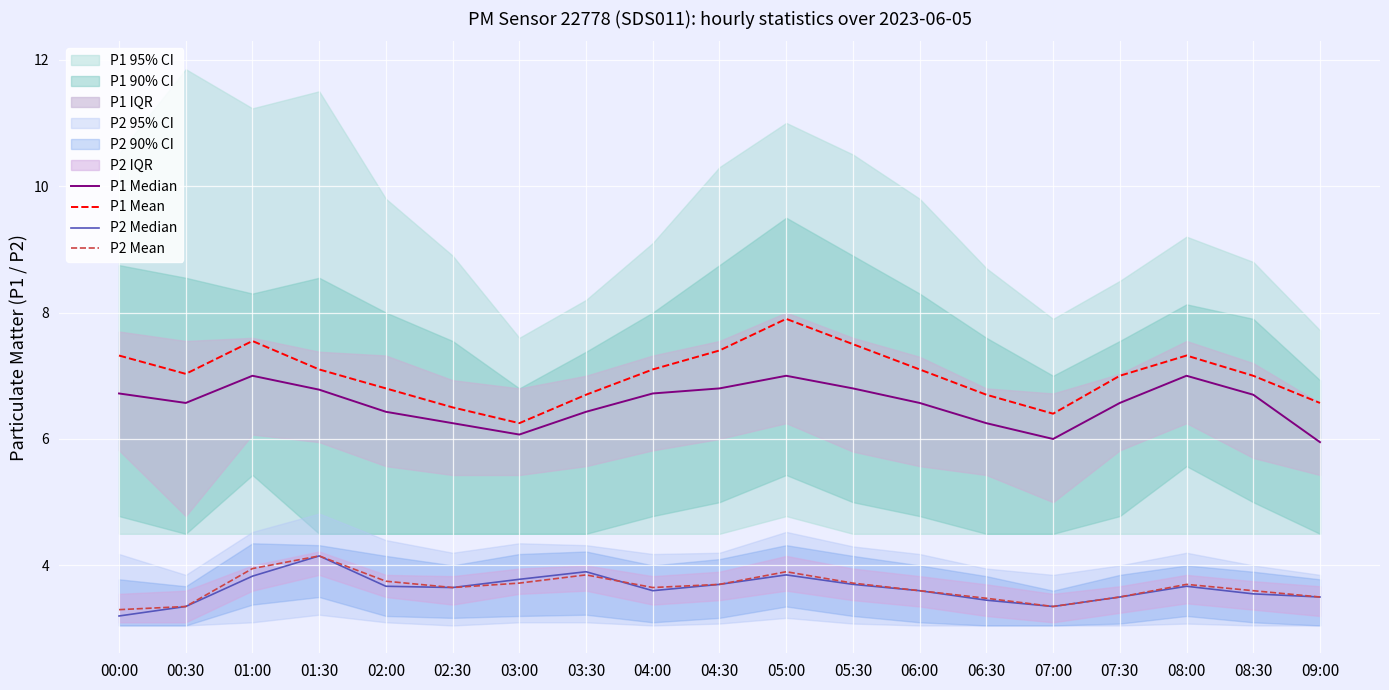

At 06:00, list the series in order from smallest to largest.

P2 Median, P2 Mean, P1 Median, P1 Mean